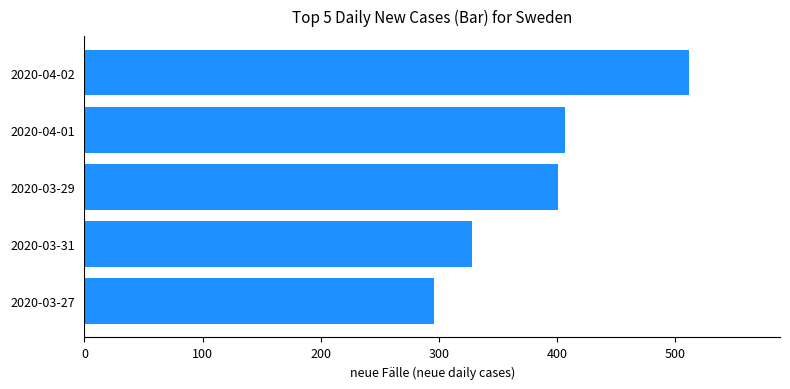

What is the sum of all values?

1944